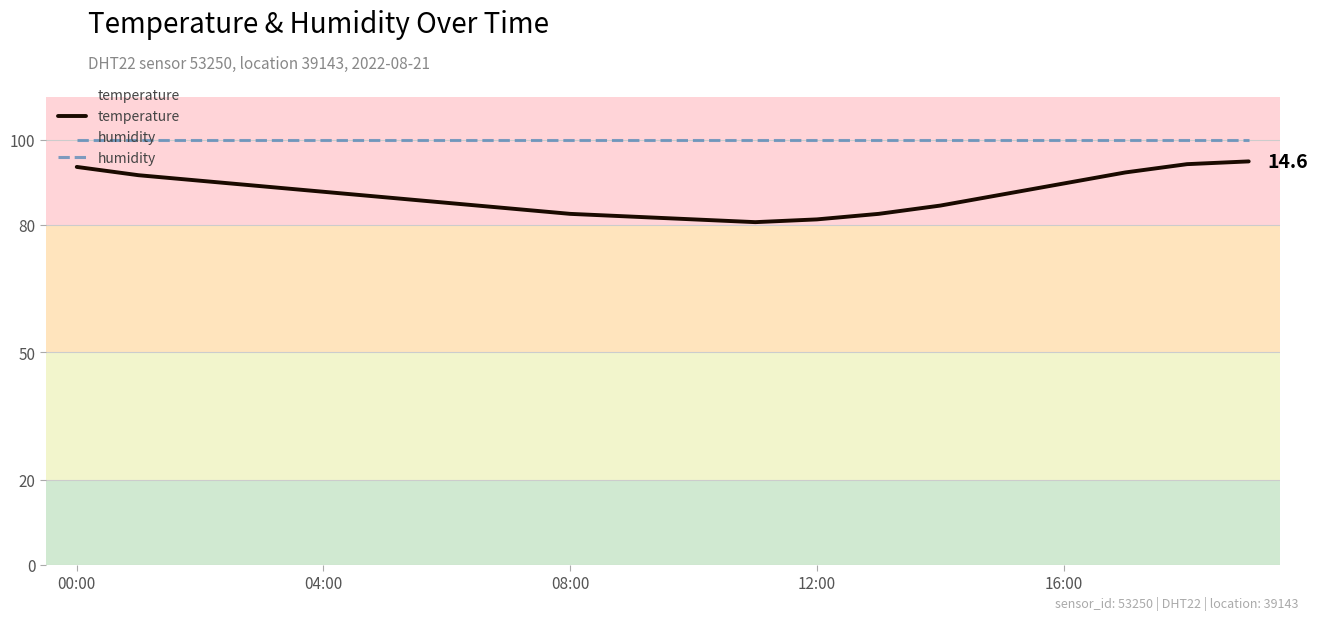

Rank the series by their maximum value, from lowest to highest.

temperature, humidity